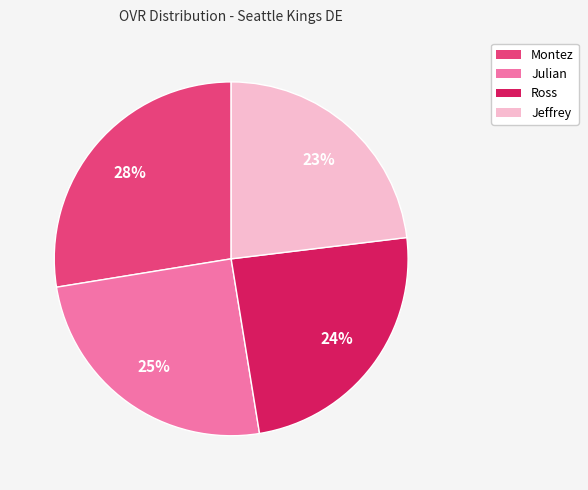

Between Ross and Montez, which is larger?

Montez